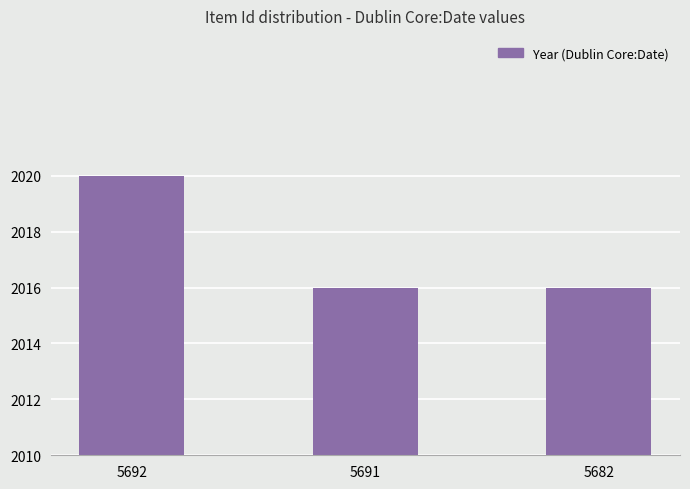

How many bars are there in total?

3